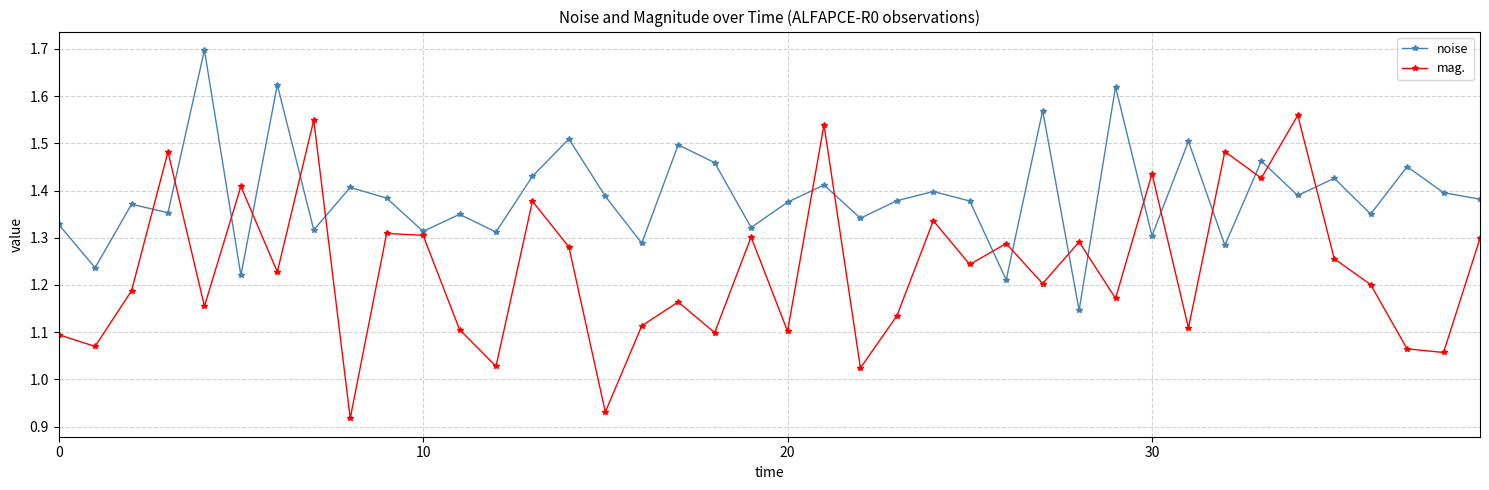

List the series in order of their peak value, lowest first.

mag., noise